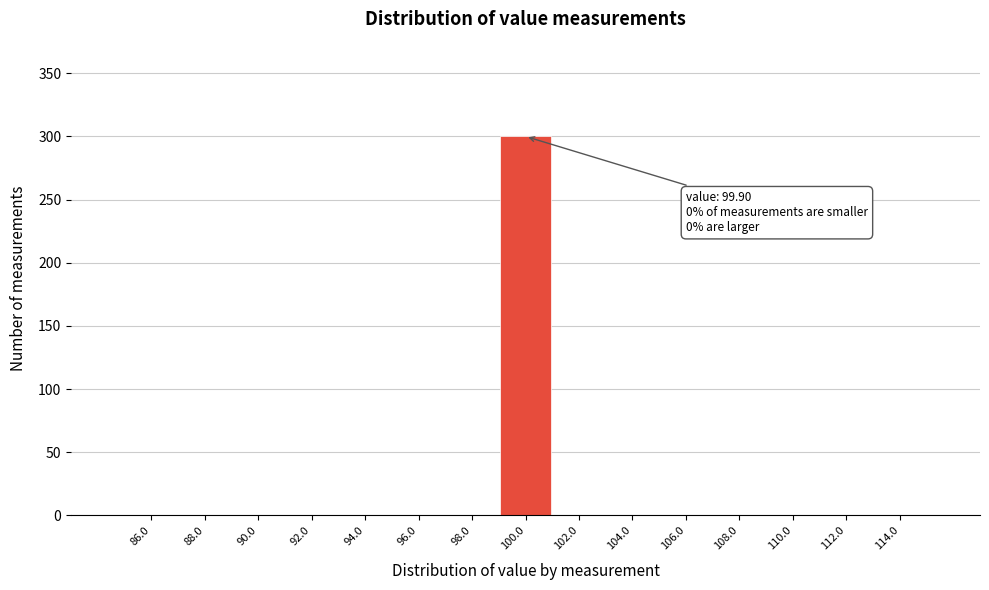

Over which range of the x-axis is the bar tallest?

99 to 101